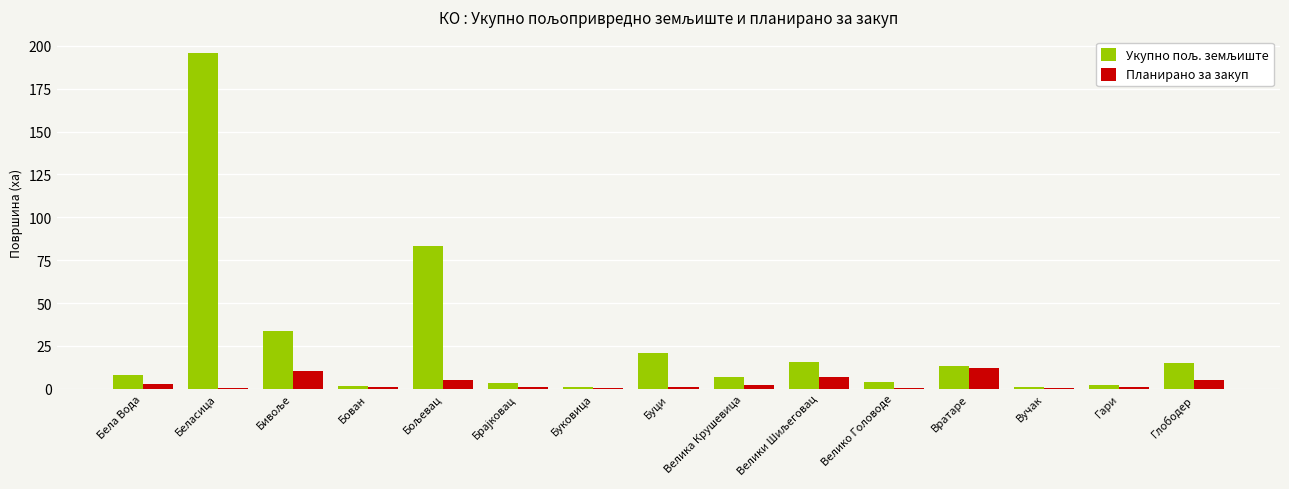

What is the sum of all Планирано за закуп values?

49.6